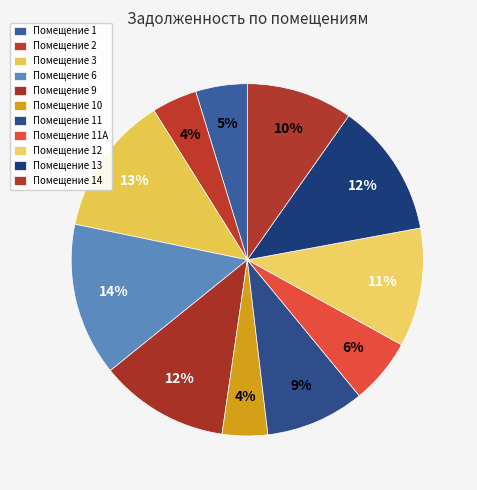

How many slices are in this pie chart?

11